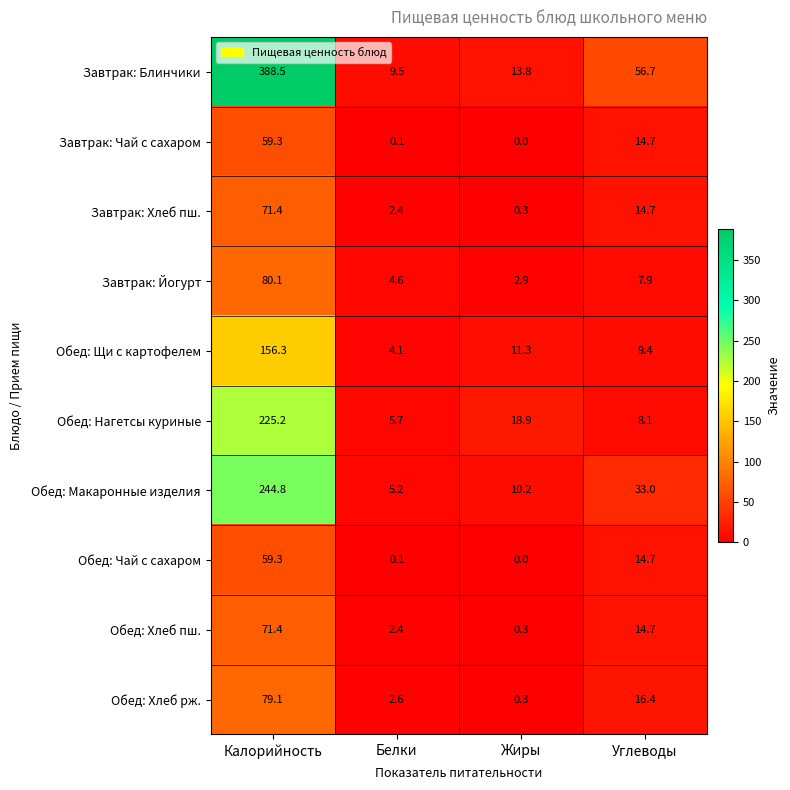

Count the number of categories in the chart.

4